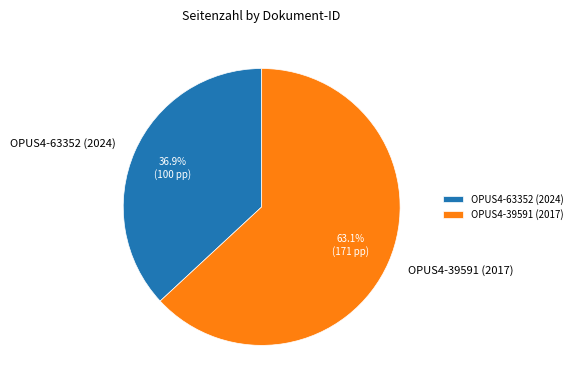

Which category has the biggest portion of the pie?

OPUS4-39591 (2017)